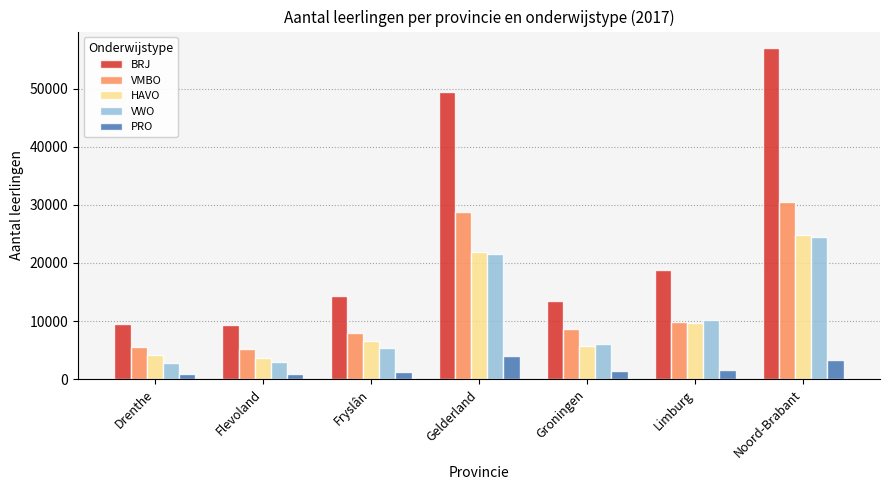

What position from the left is Groningen?

5